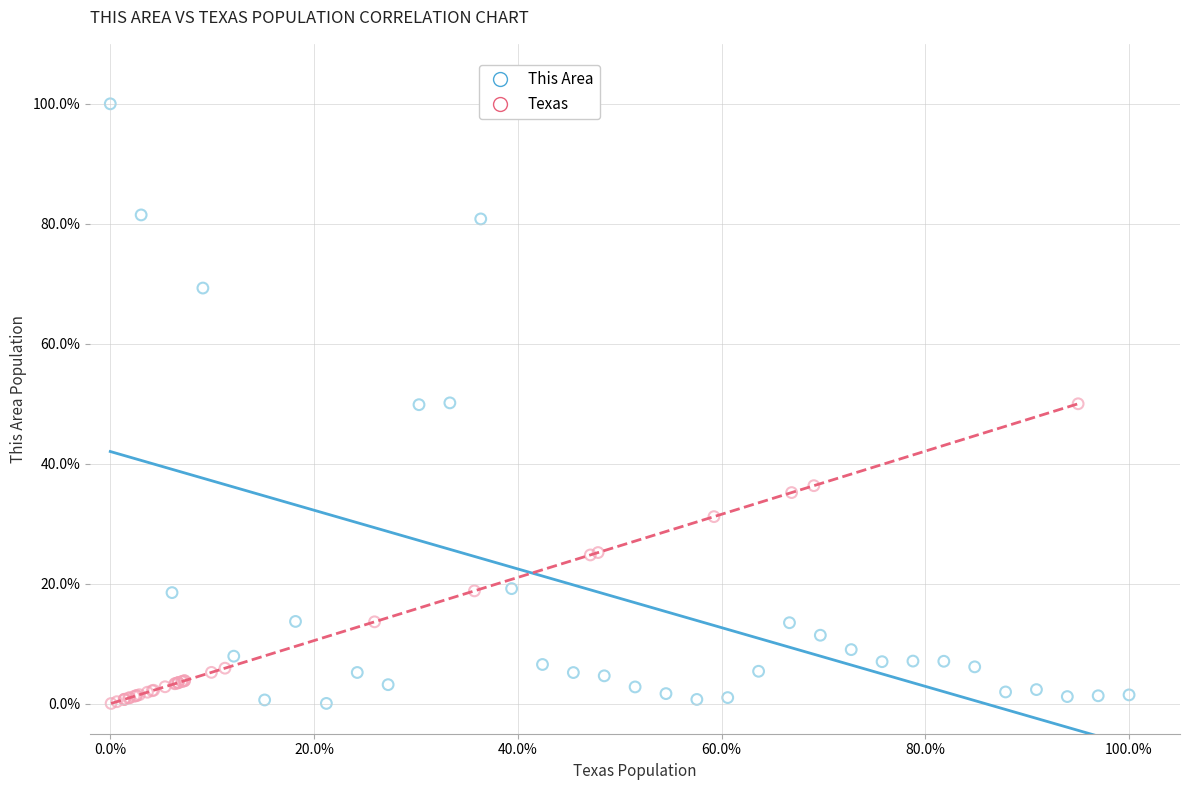

Which series reaches the maximum Y coordinate?

This Area